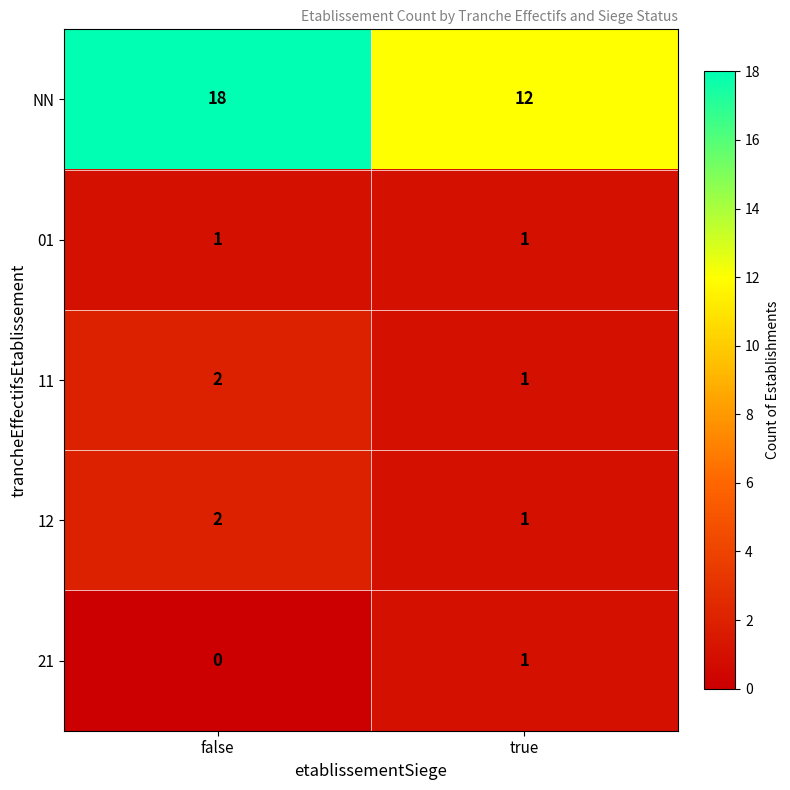

What is the total value across all series at false?

23